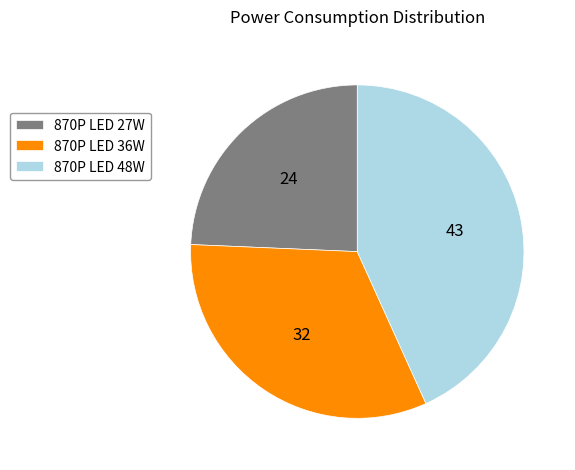

Count the number of slices in the pie.

3